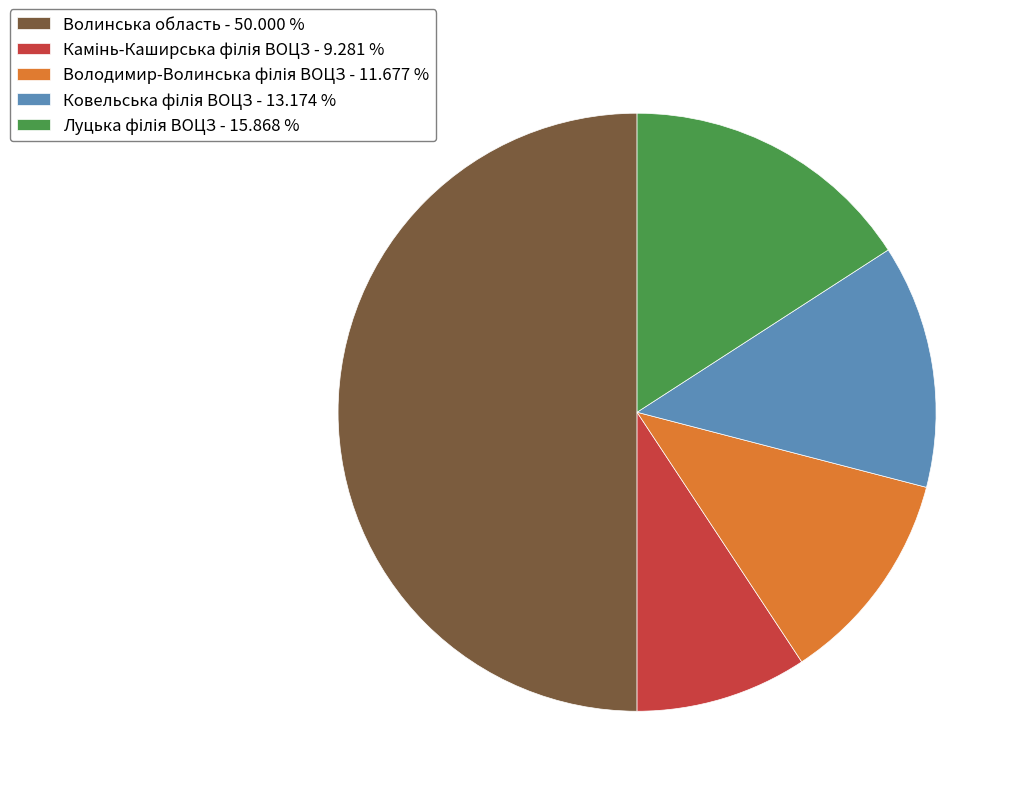

What percentage is the Волинська область slice, to the nearest percent?

50%